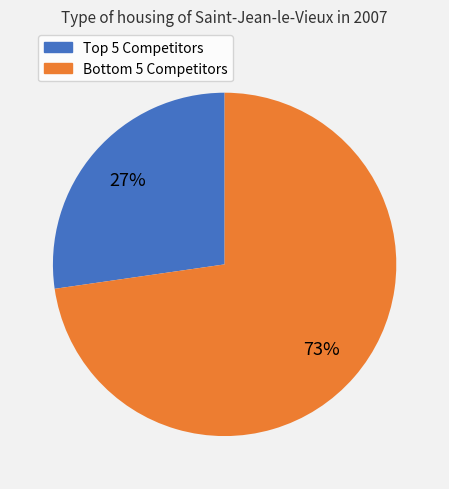

Is there any slice that represents more than half of the pie?

Yes